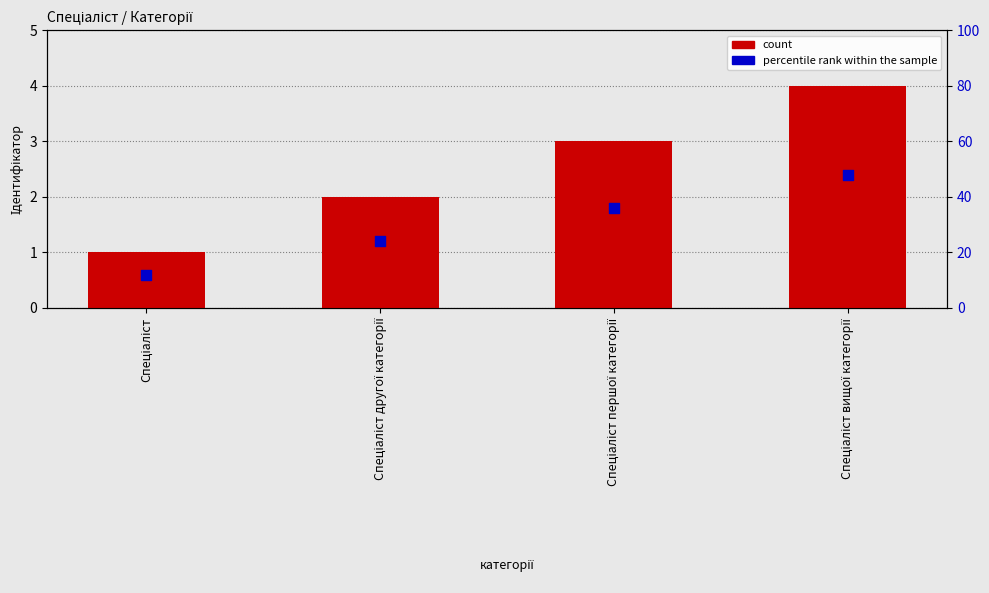

Which series reaches the maximum Y coordinate?

count